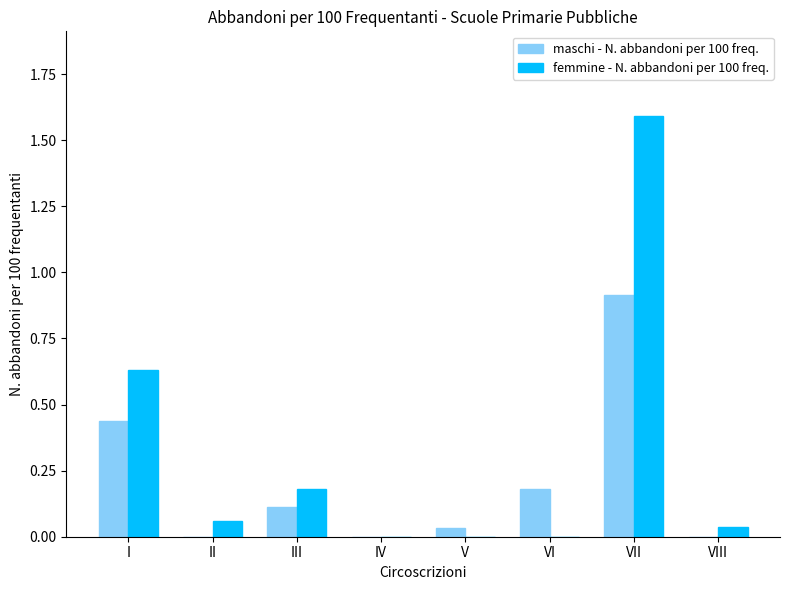

Count the number of data series in this chart.

2